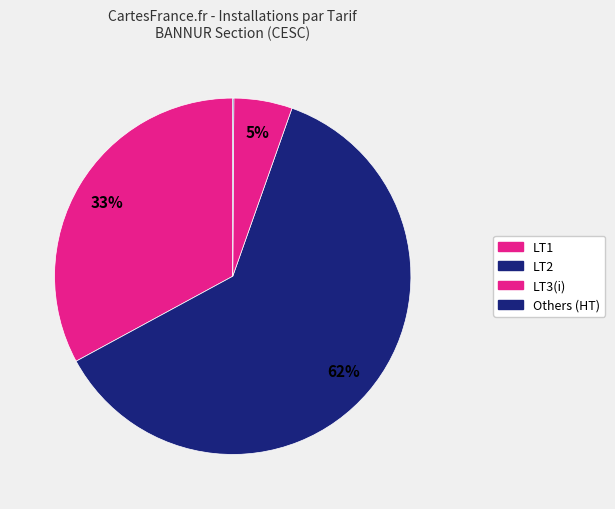

Which category has the biggest portion of the pie?

LT2